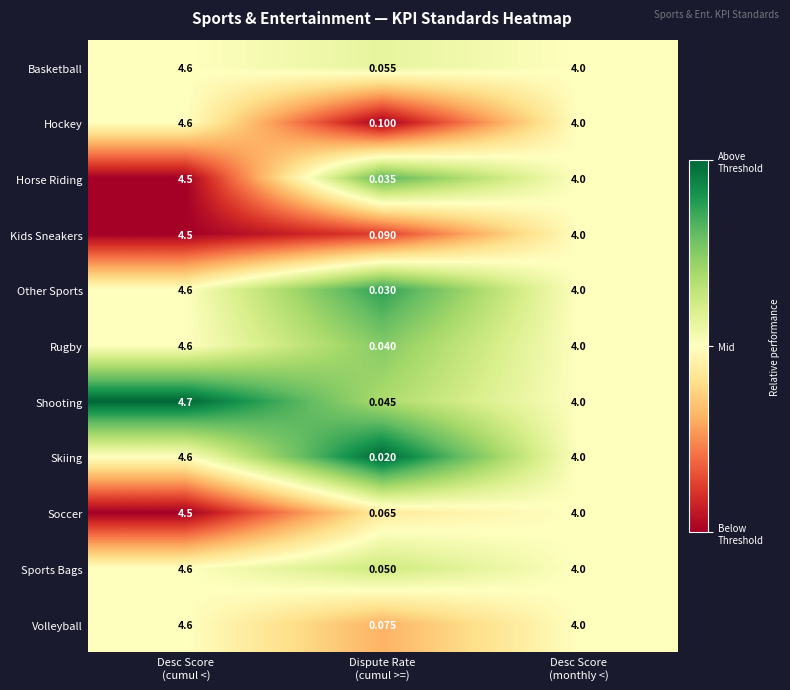

Which series has the widest spread of values?

Shooting